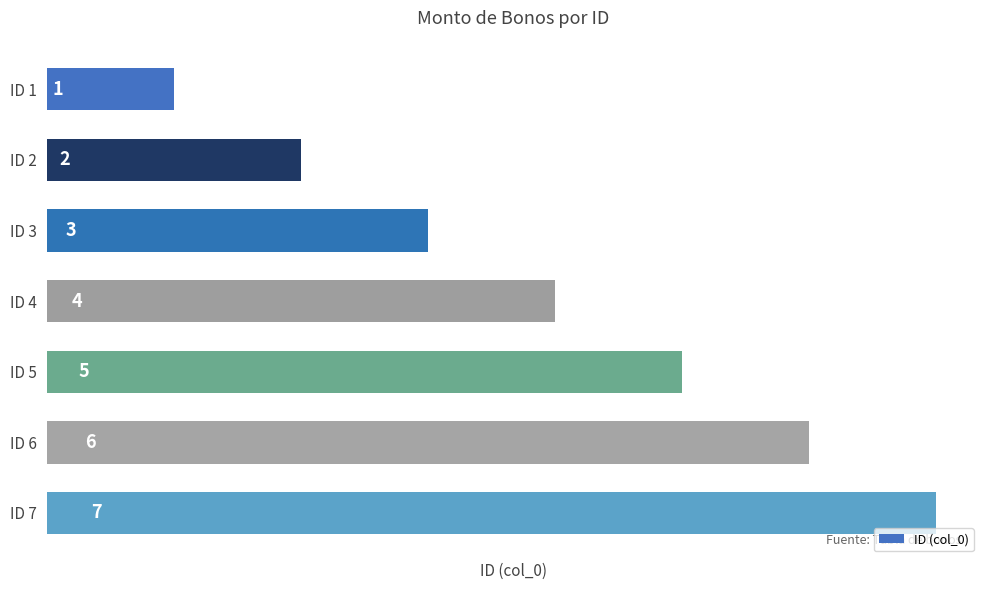

Rank the categories by value from highest to lowest.

ID 7, ID 6, ID 5, ID 4, ID 3, ID 2, ID 1